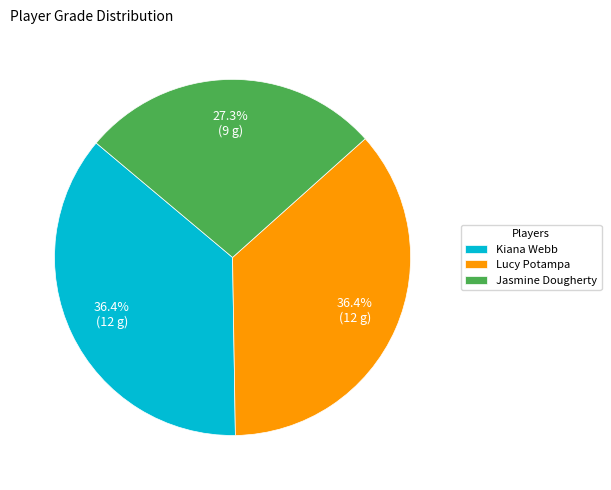

Combined, what portion of the pie is Lucy Potampa and Kiana Webb?

72.7%